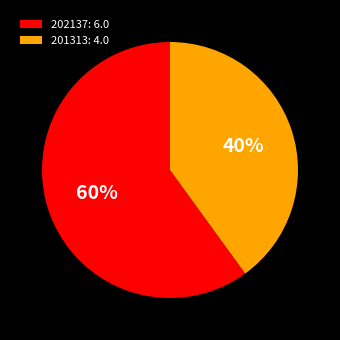

Which slice is the largest?

202137